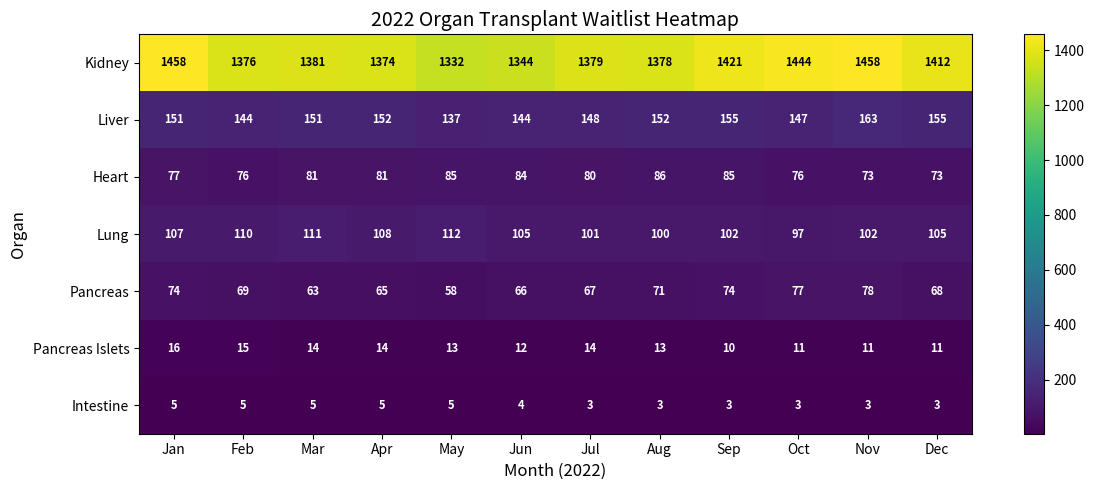

Which series has the largest total across all categories?

Kidney